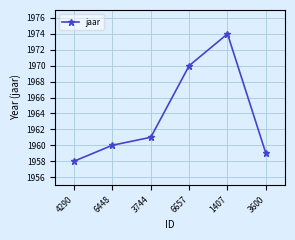

How many interior local peaks (higher than both neighbors) does the data have?

1